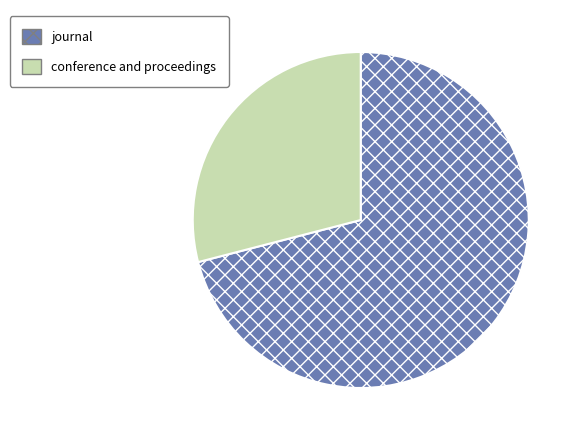

How many slices are in this pie chart?

2